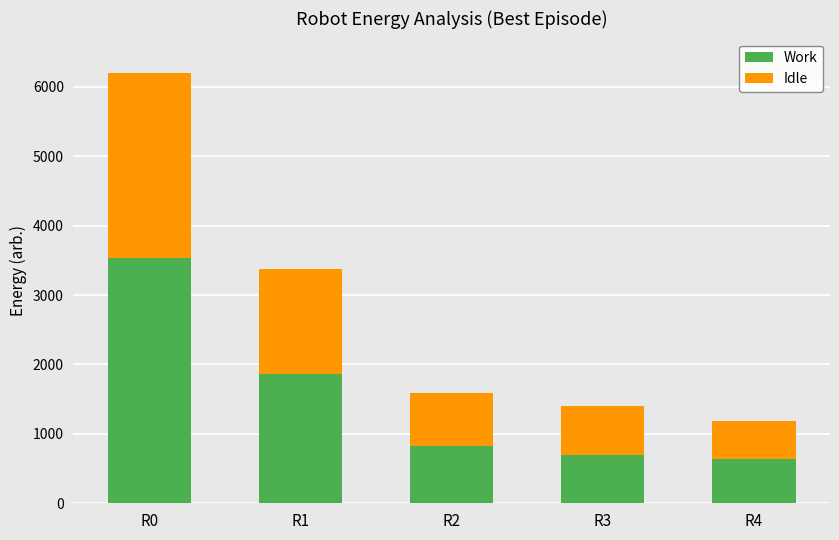

Are the bars grouped side by side (vs. stacked)?

No